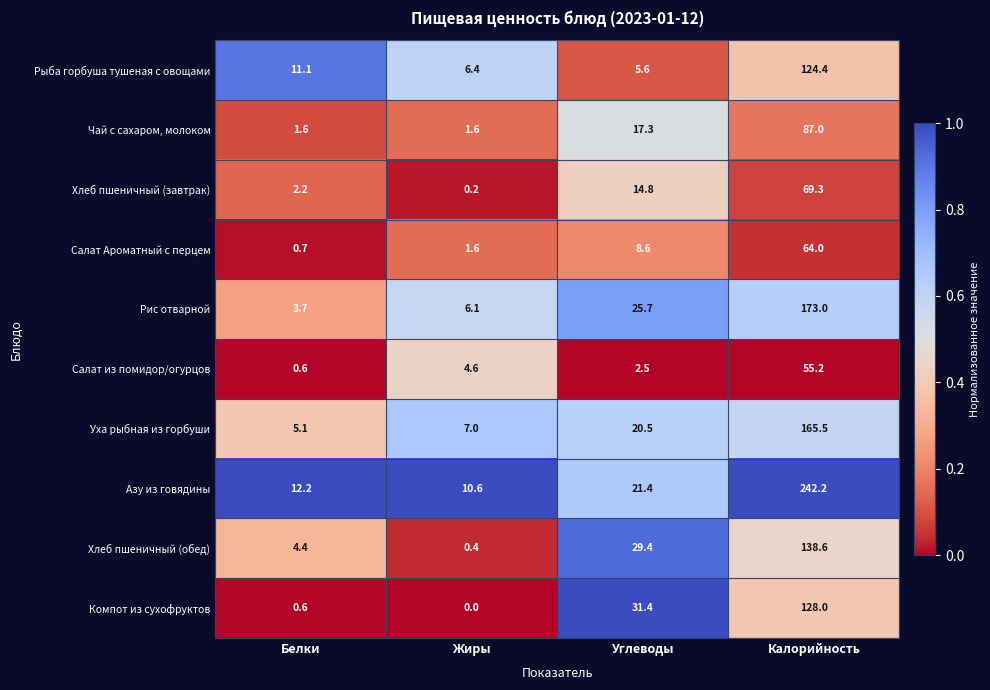

At which label does Салат Ароматный с перцем first exceed 8?

Углеводы